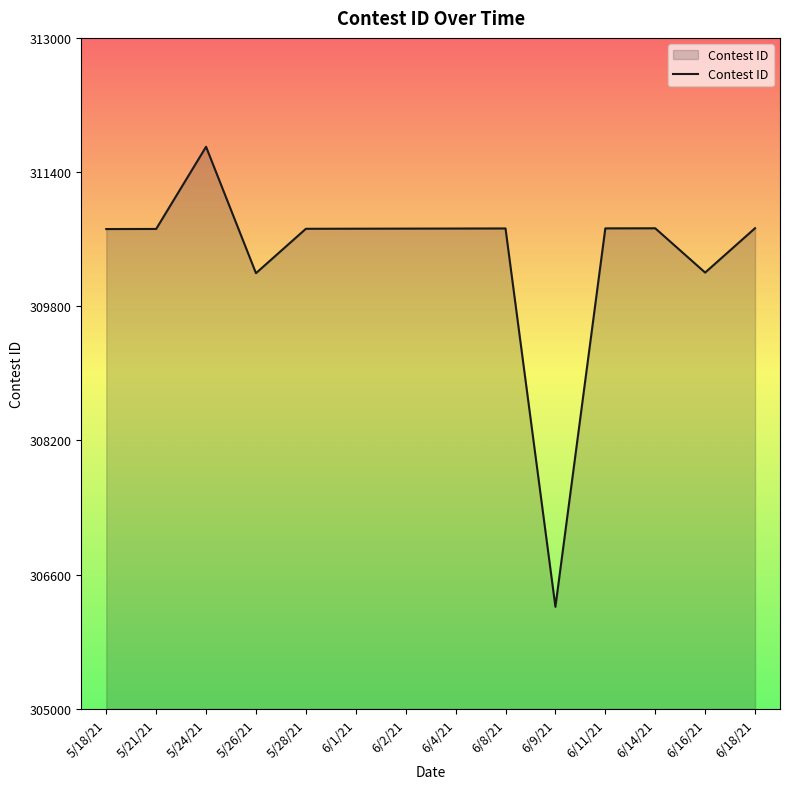

Does the chart display data point markers on the line(s)?

No